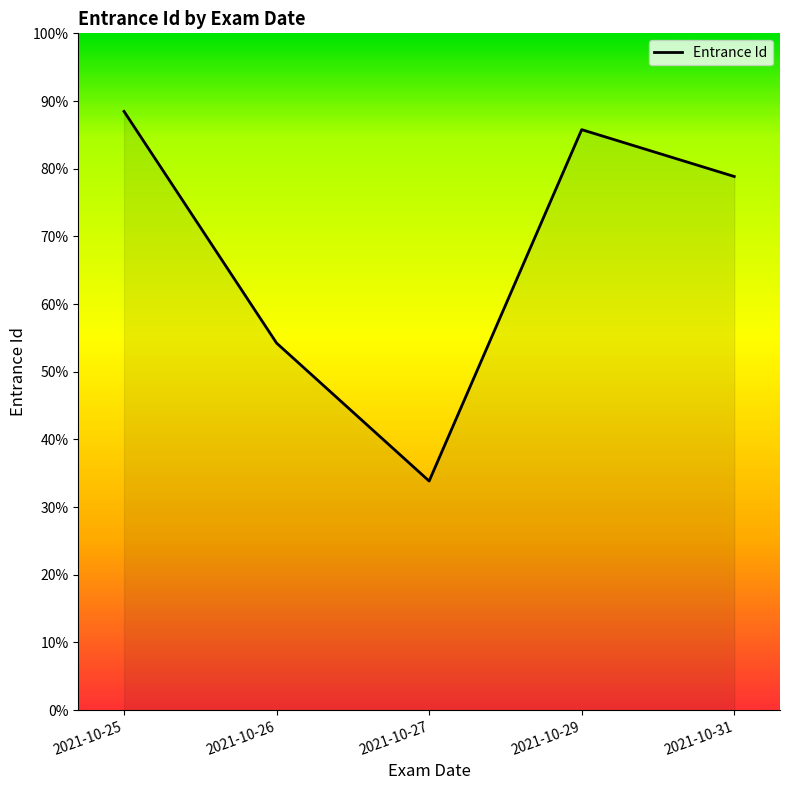

Reading left to right, what are all the values shown in this chart?

2021-10-25=230	2021-10-26=141	2021-10-27=88	2021-10-29=223	2021-10-31=205